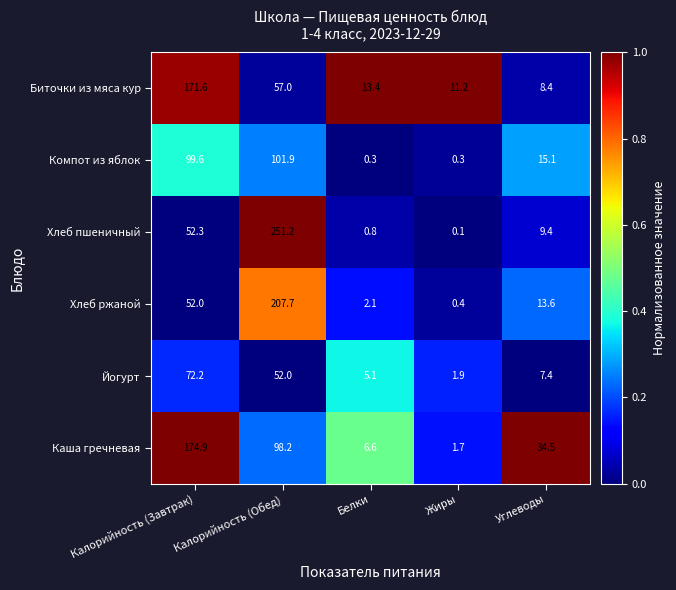

Which label corresponds to the smallest value in the chart?

Жиры